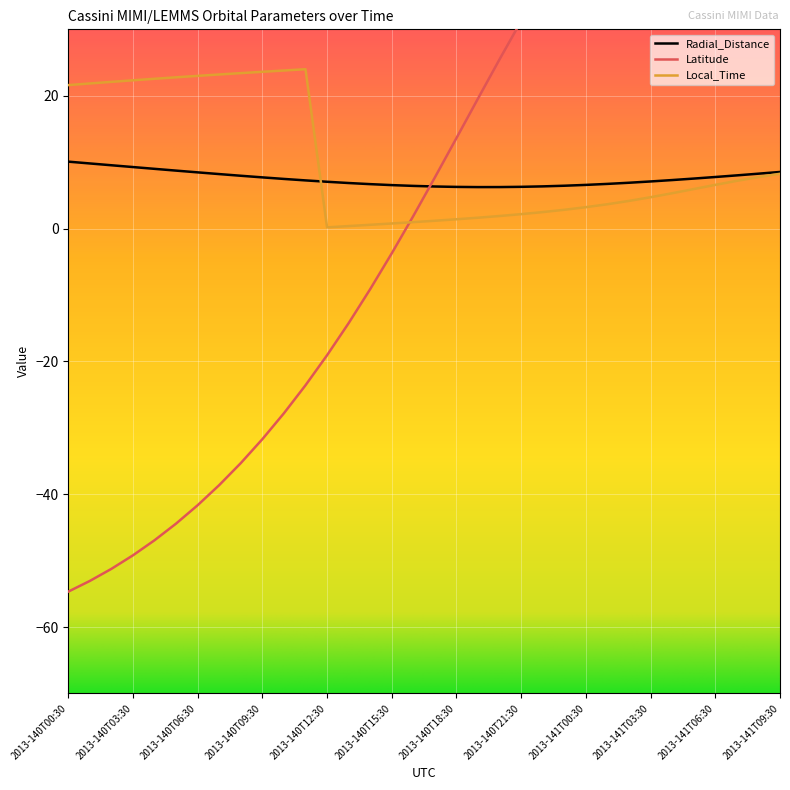

Which series has the largest total across all categories?

Local_Time